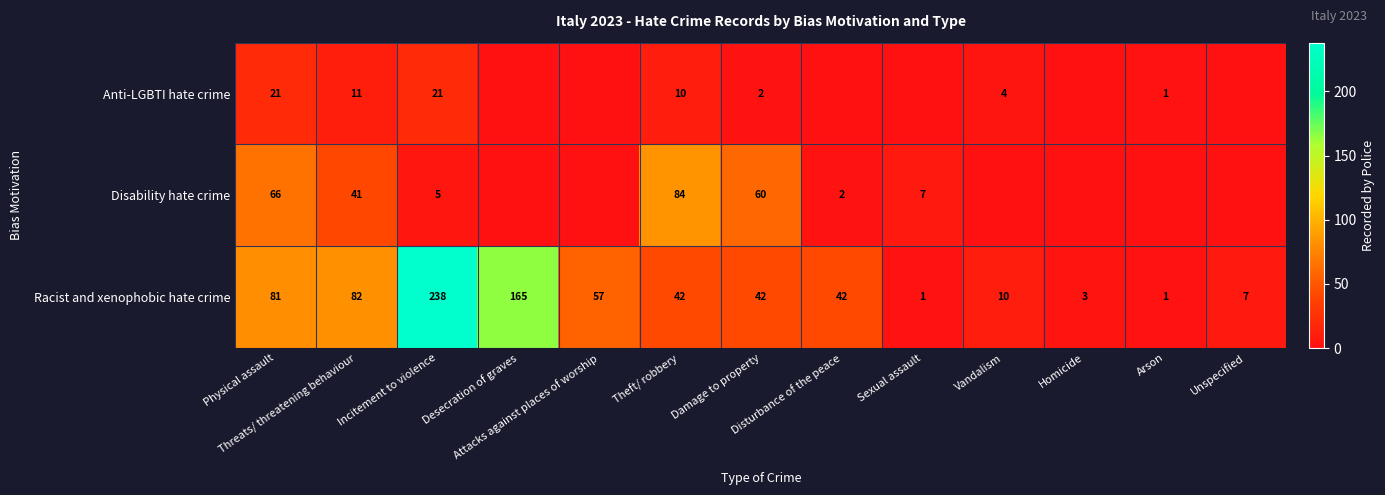

How many data points does each series have?

13